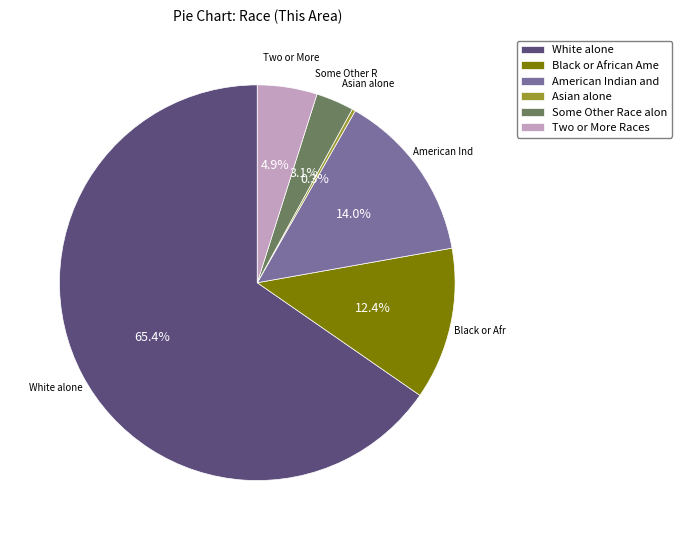

Between Black or African Ame and White alone, which is larger?

White alone